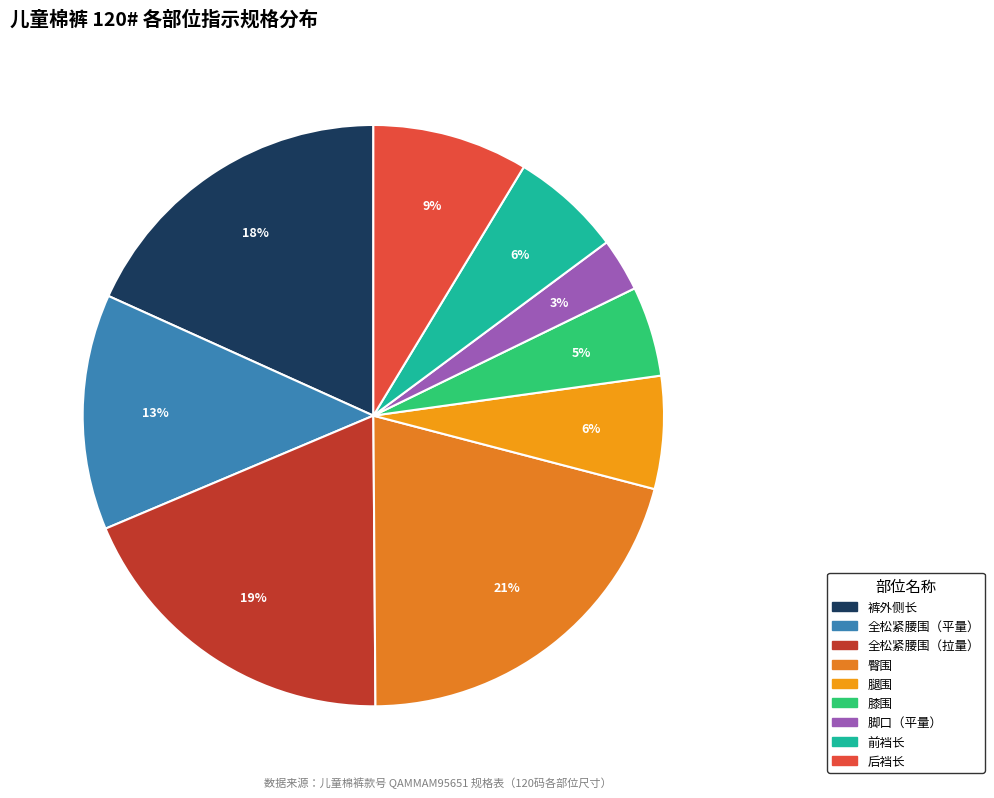

Does any single category account for the majority?

No